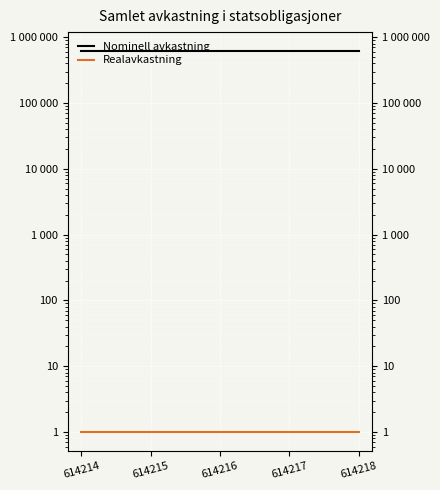

True or false: Realavkastning and Nominell avkastning cross at least once.

False